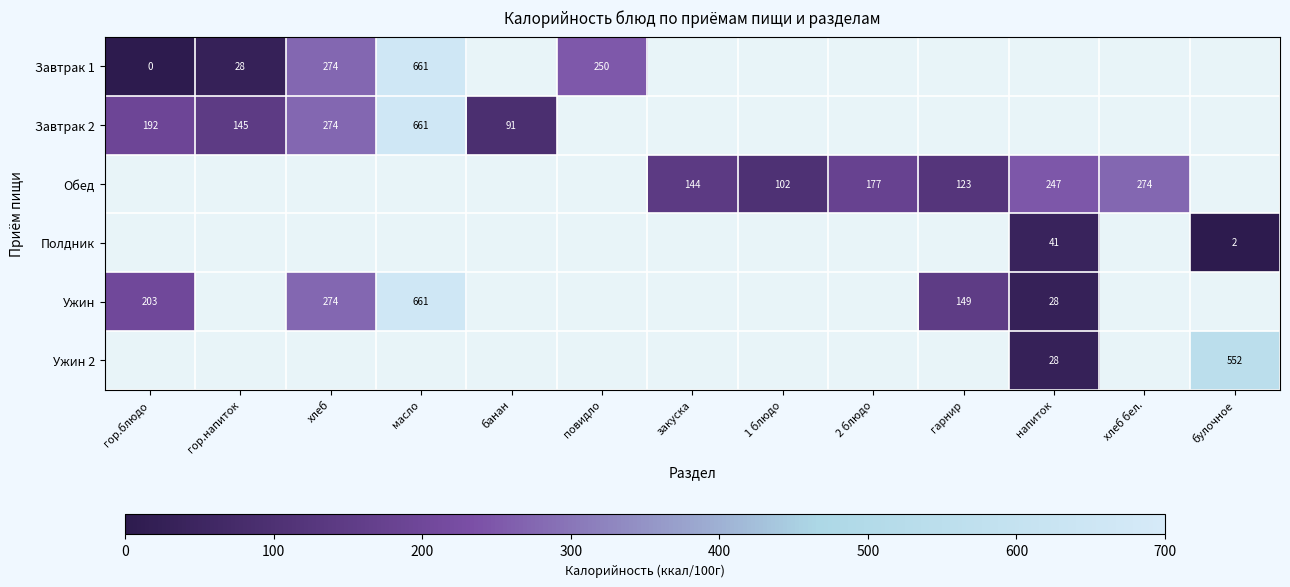

Which has a higher value, напиток or булочное?

булочное